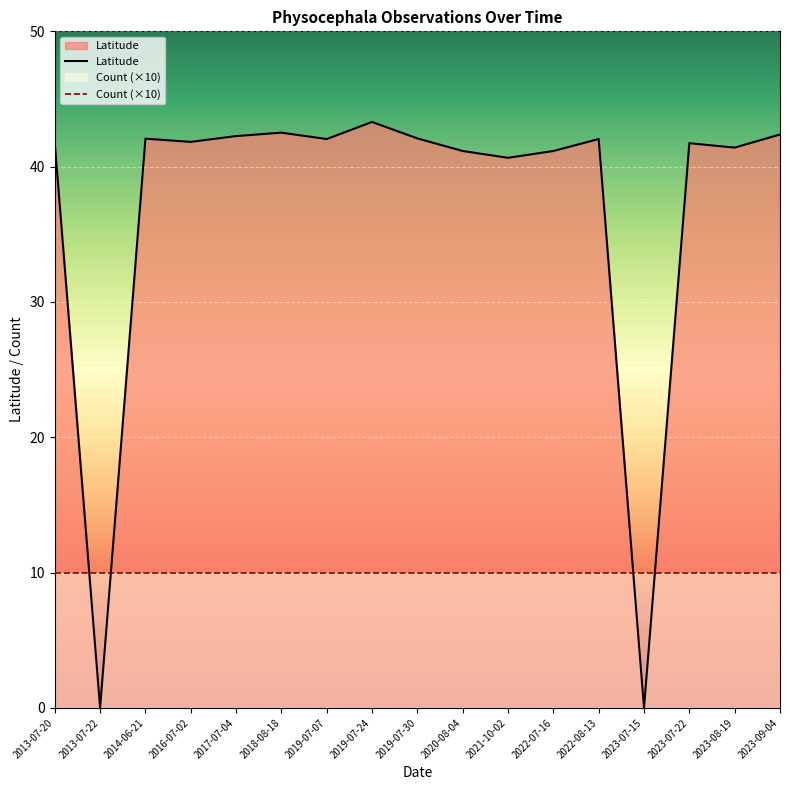

What is the total value across all series at 2013-07-22?

10.0